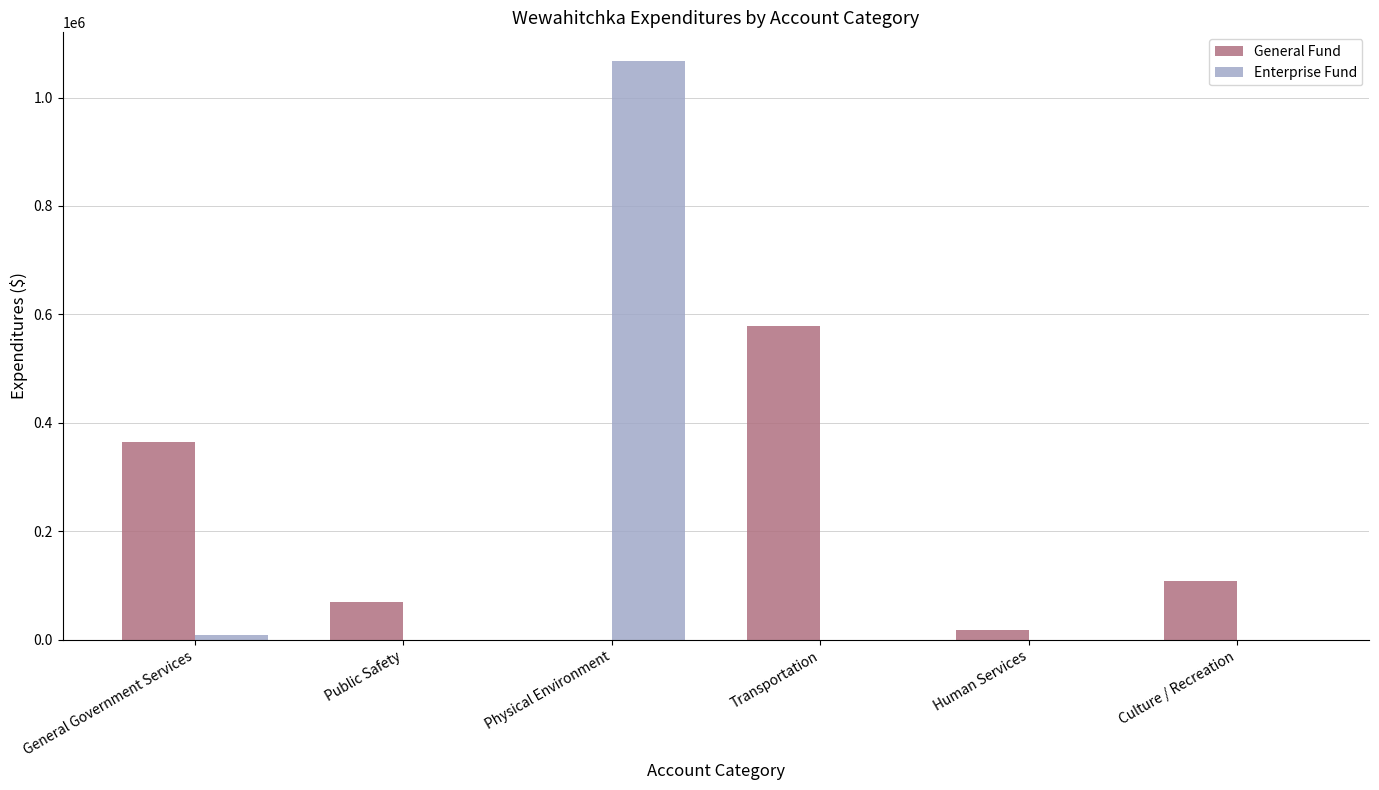

Does the chart contain stacked bars?

No